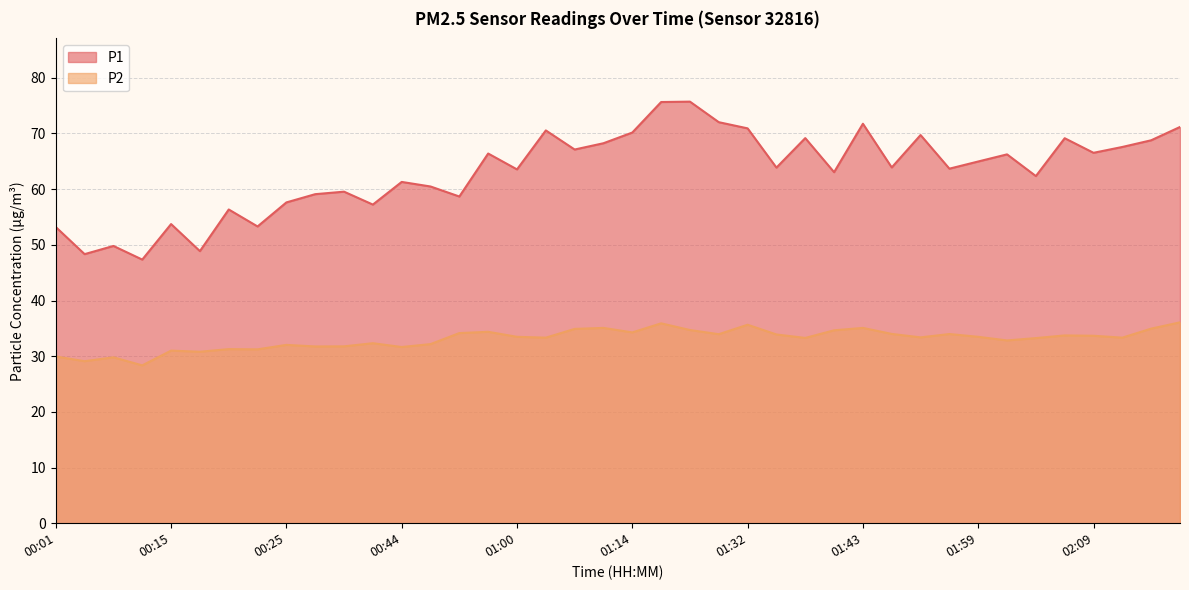

Is it true that P2 equals 29.9 at 00:01?

True